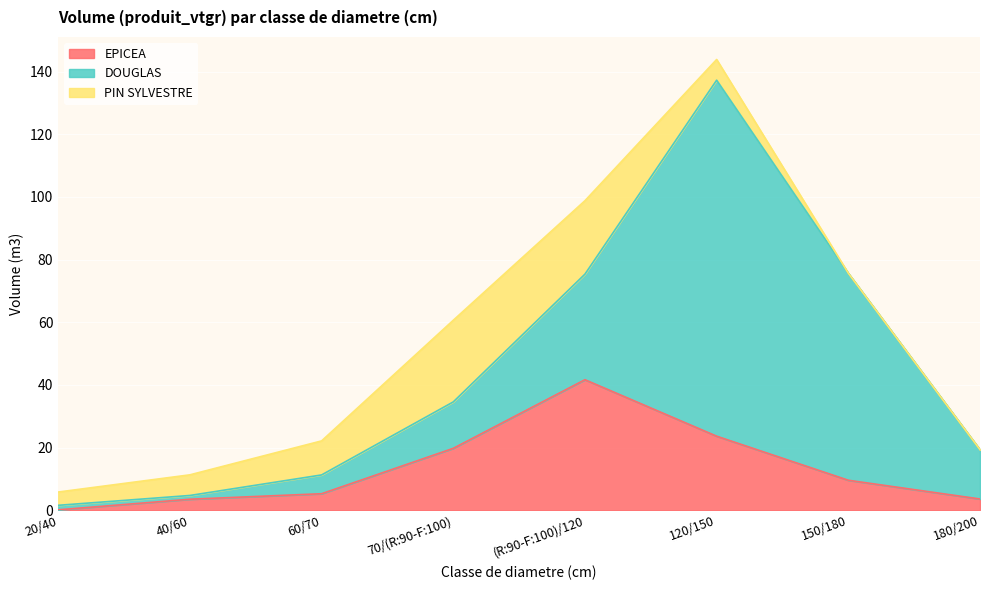

At 20/40, list the series in order from largest to smallest.

PIN SYLVESTRE, DOUGLAS, EPICEA